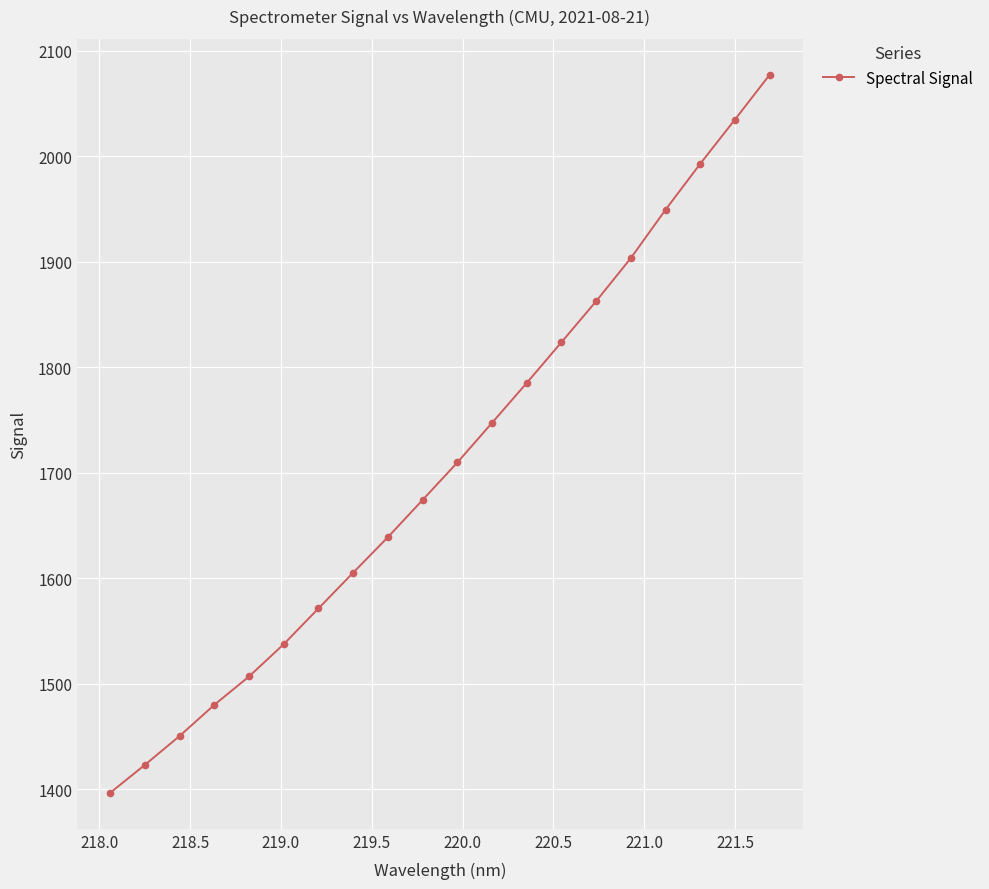

What is the minimum value shown in the chart?

1396.5